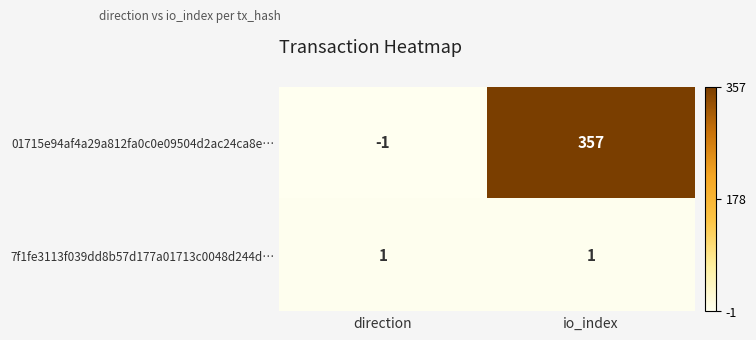

Where is 01715e94af4a29a812fa0c0e09504d2ac24ca8e… nearest to the value 178?

direction